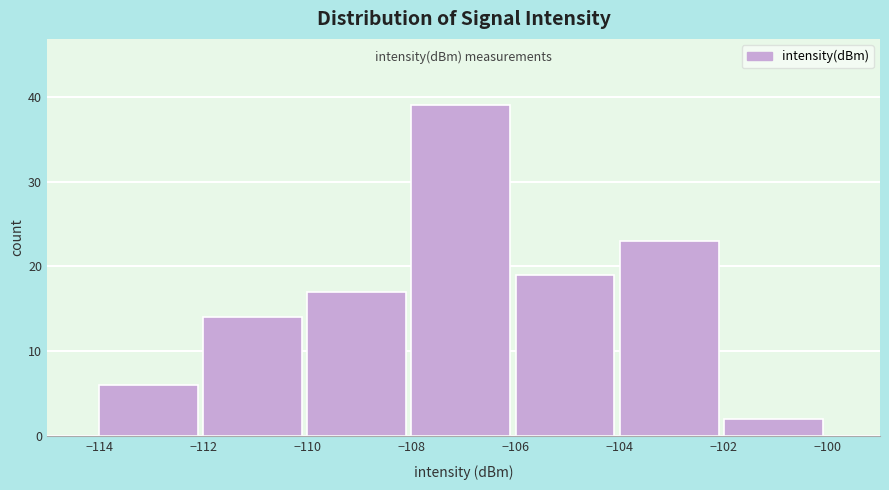

Reading left to right, transcribe this chart: for each bar, give the range it covers on the x-axis and its height. The values are not printed on the chart, so give them approximately, as read against the axis.

-114 to -112: 6
-112 to -110: 14
-110 to -108: 17
-108 to -106: 39
-106 to -104: 19
-104 to -102: 23
-102 to -100: 2